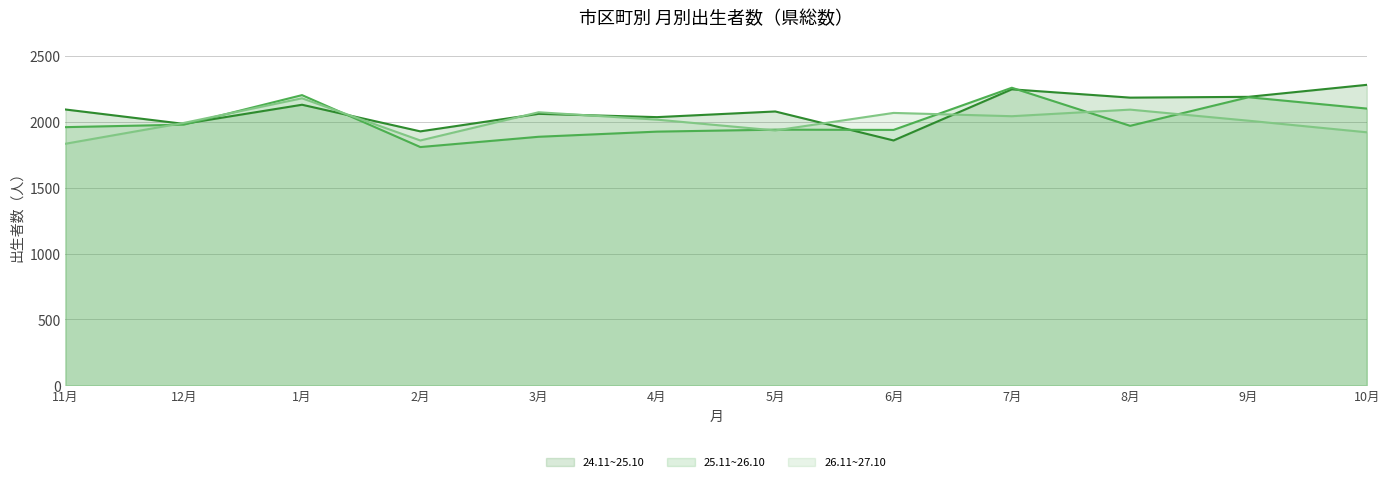

Where does the 25.11~26.10 series first go above 1969?

12月